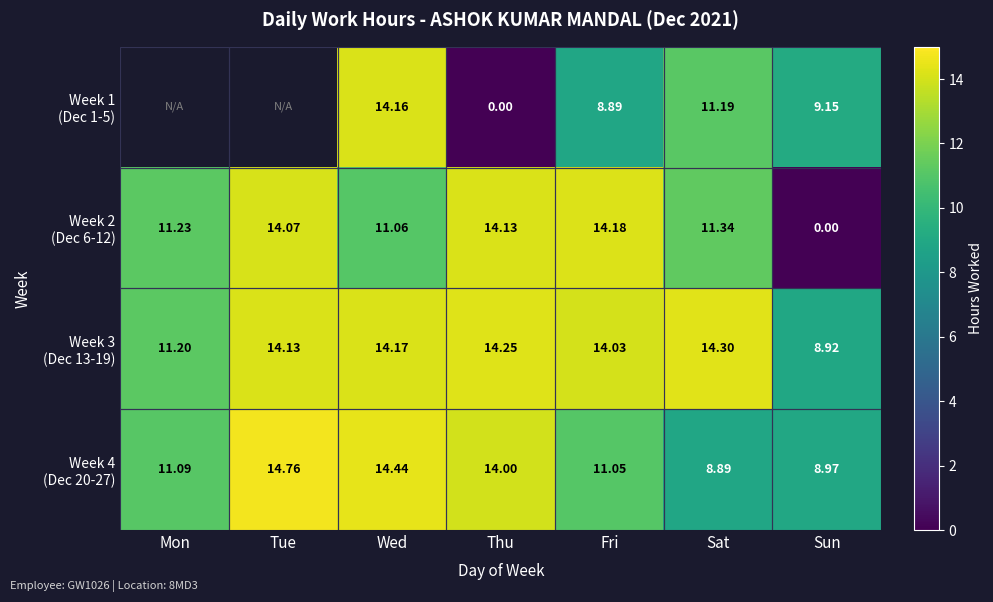

What is the difference between the maximum and second lowest values in the Week 2 (Dec 6-12) series?

3.1